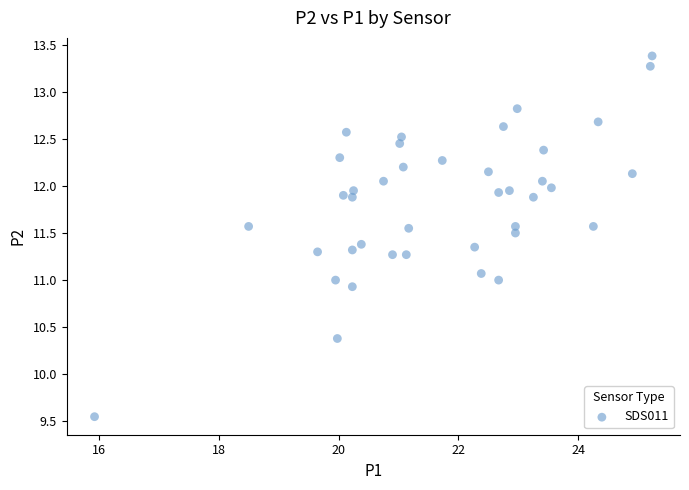

What is the range of X values (max minus min)?

9.3